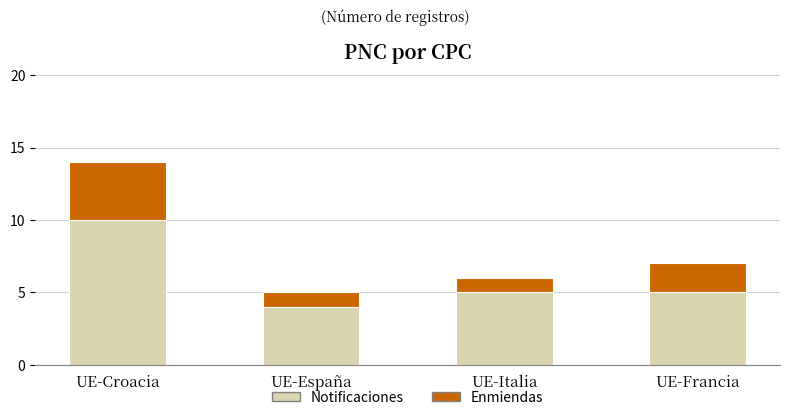

Reading left to right, transcribe the values for Notificaciones.

UE-Croacia=10	UE-España=4	UE-Italia=5	UE-Francia=5